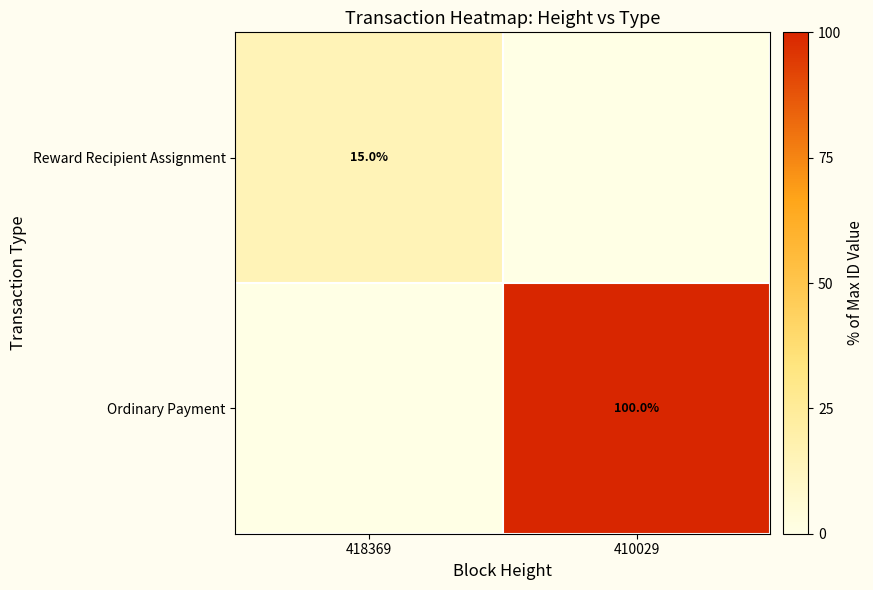

Is it true that Ordinary Payment equals 100 at 410029?

True